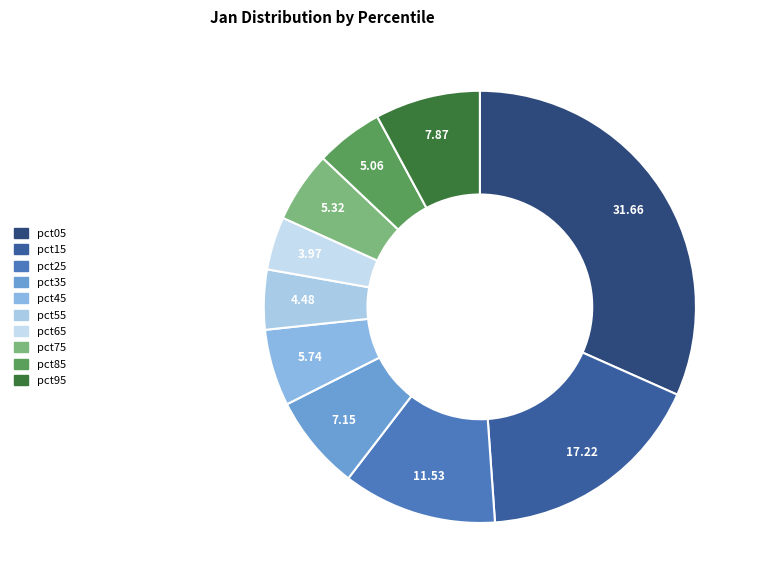

How many segments does this pie chart have?

10